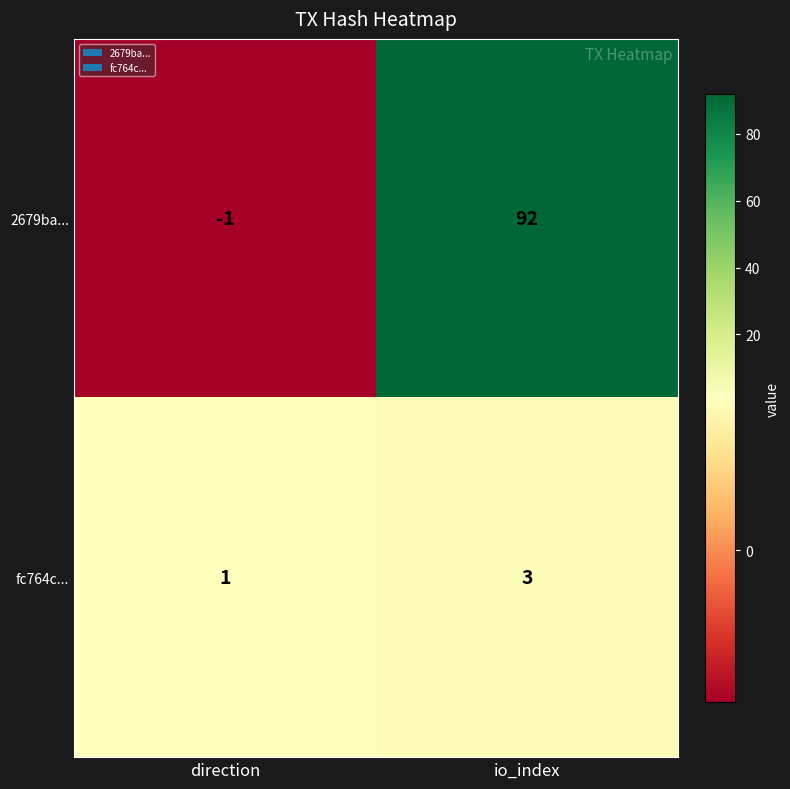

Count the number of data series in this chart.

2